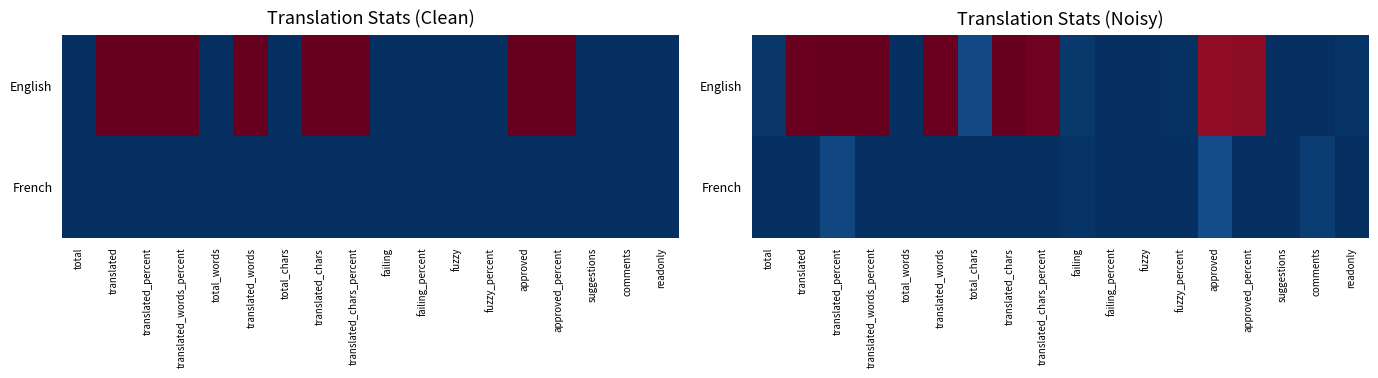

Count the number of categories in the chart.

18